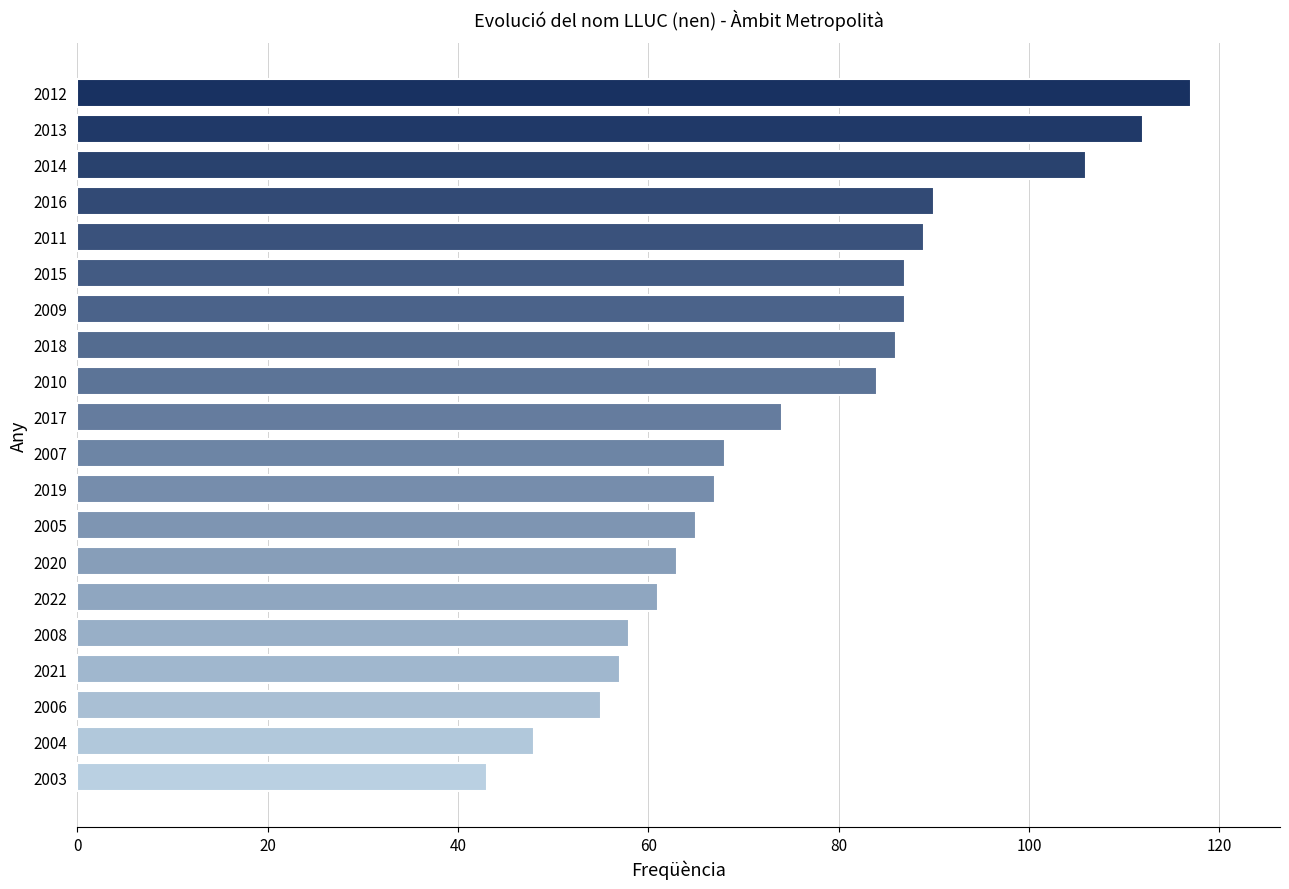

At which label is the value closest to 80?

2010